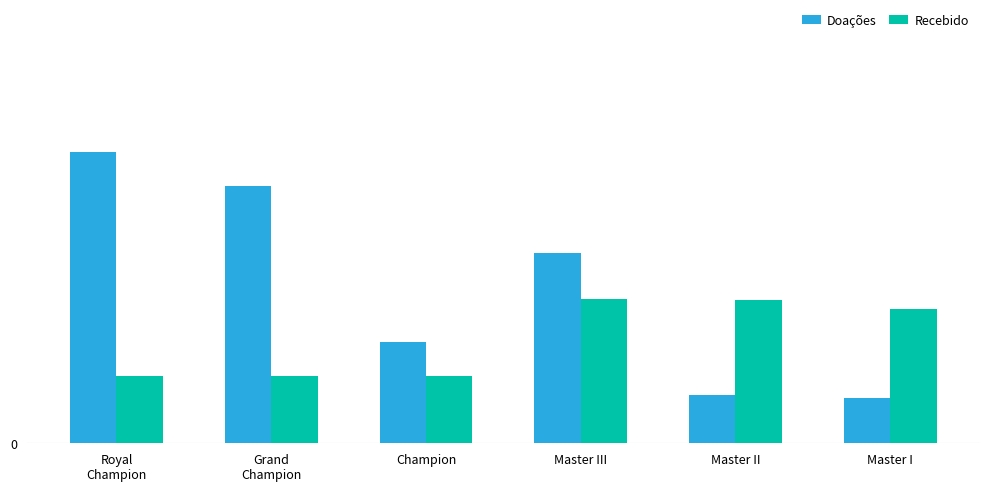

What is the difference between the second highest and minimum values in the Recebido series?

22.9